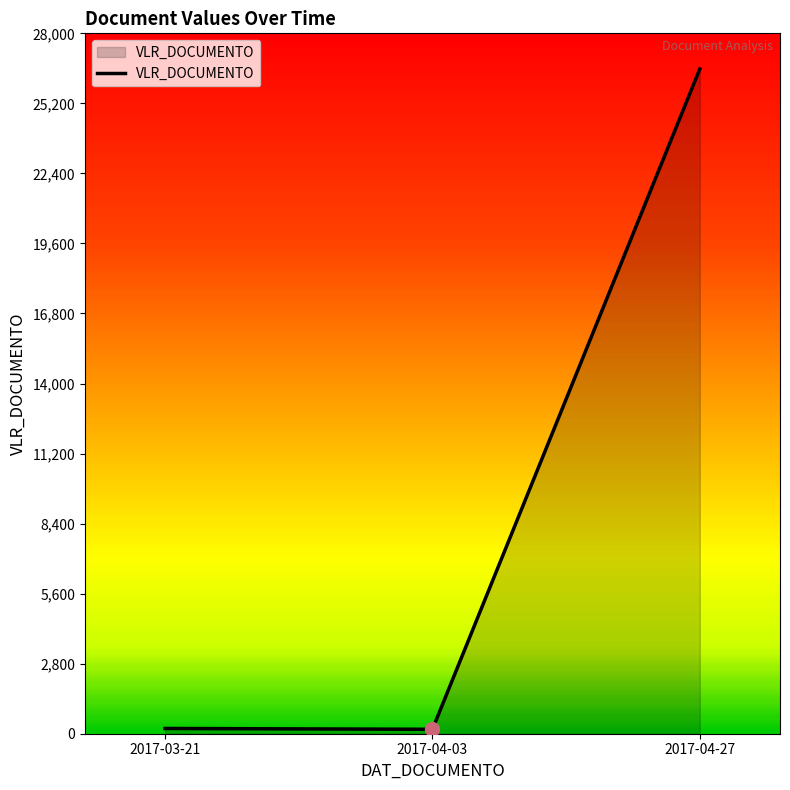

What is the greatest value displayed?

26574.4